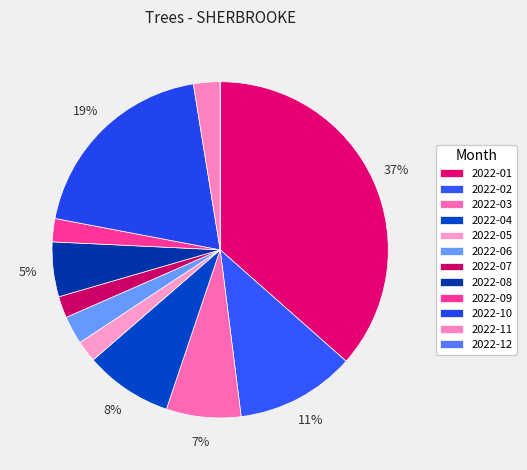

Is there any slice that represents more than half of the pie?

No